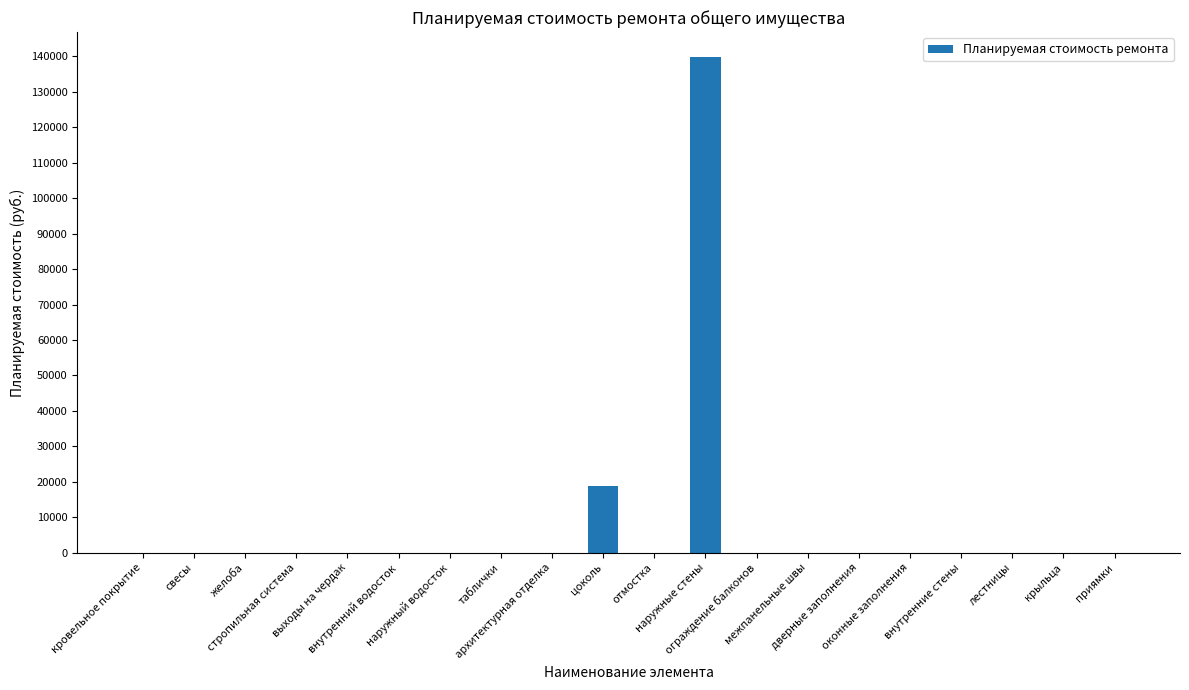

Reading left to right, what are all the values shown in this chart?

кровельное покрытие=0.0	свесы=0.0	желоба=0.0	стропильная система=0.0	выходы на чердак=0.0	внутренний водосток=0.0	наружный водосток=0.0	таблички=0.0	архитектурная отделка=0.0	цоколь=18711.0	отмостка=0.0	наружные стены=139859.4	ограждение балконов=0.0	межпанельные швы=0.0	дверные заполнения=0.0	оконные заполнения=0.0	внутренние стены=0.0	лестницы=0.0	крыльца=0.0	приямки=0.0